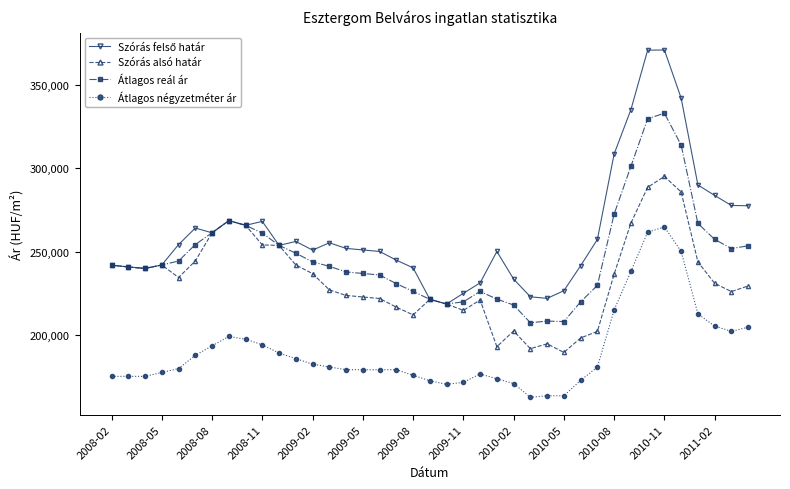

What is the difference between the maximum and minimum values in the Átlagos reál ár series?

125949